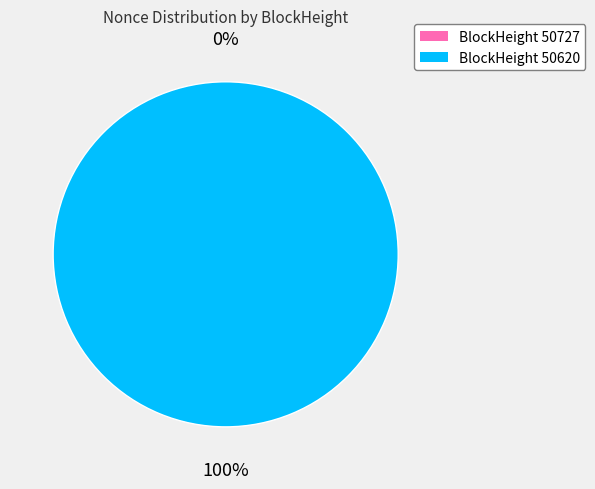

True or false: 50620 accounts for 99% of the total.

False